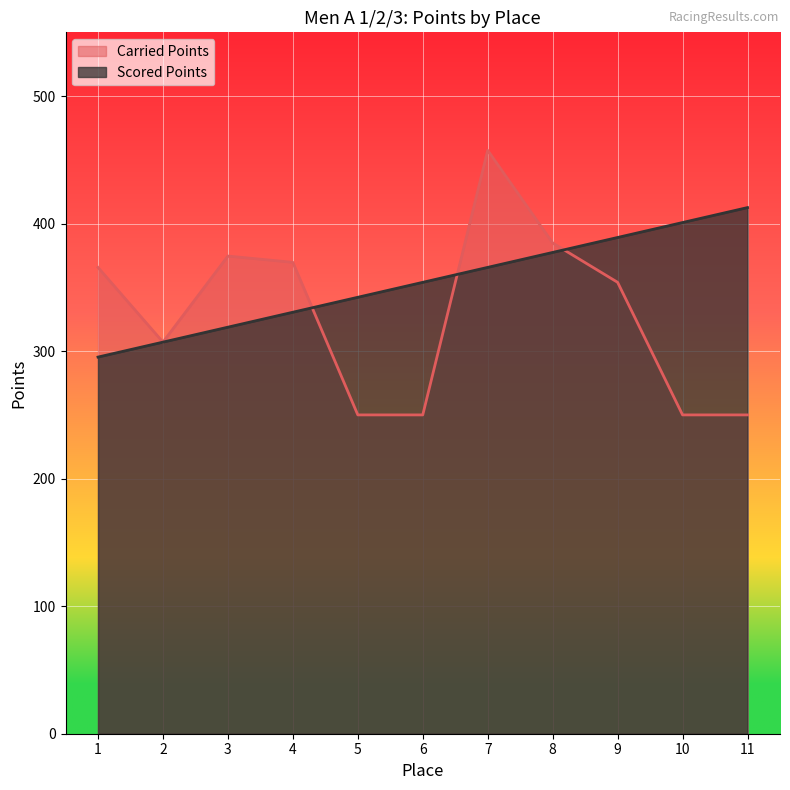

Reading right to left, what are all the values shown in this chart?

Carried Points: 250.0	250.0	354.0	384.8	457.5	250.0	250.0	369.6	374.6	307.1	365.7
Scored Points: 412.6	400.9	389.1	377.4	365.7	354.0	342.2	330.5	318.8	307.1	295.3